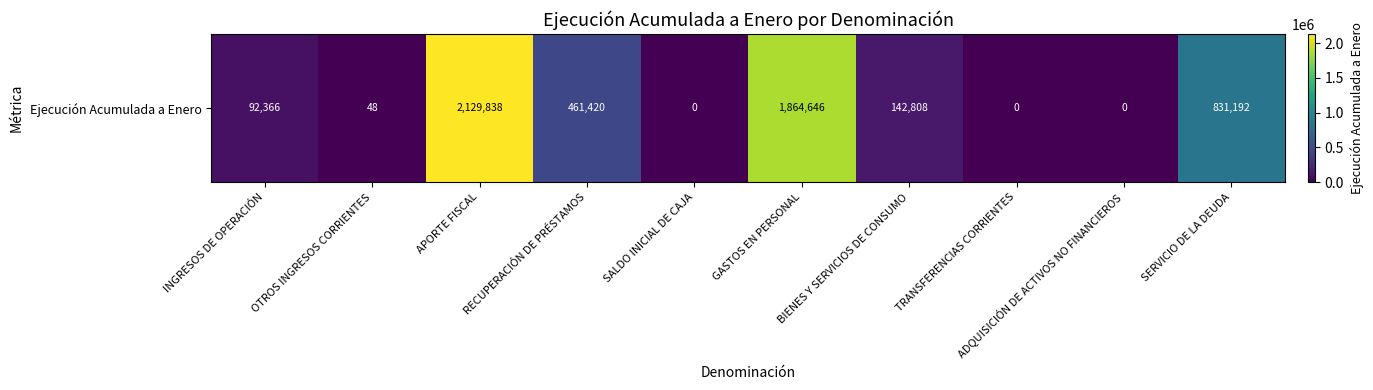

What is the difference between the maximum and minimum values?

2129838